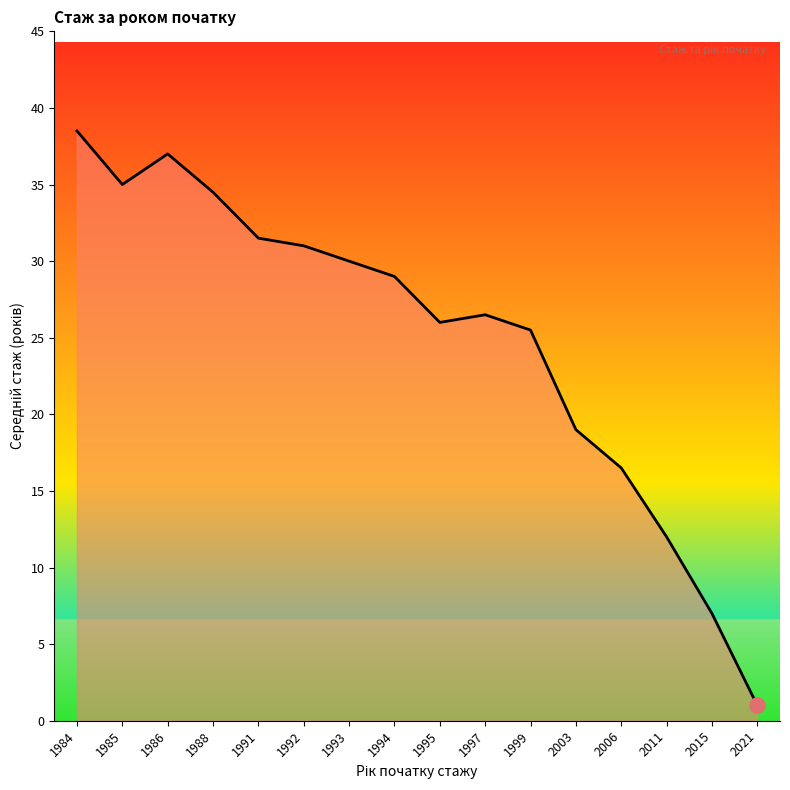

Between 1999 and 1997, which is larger?

1997